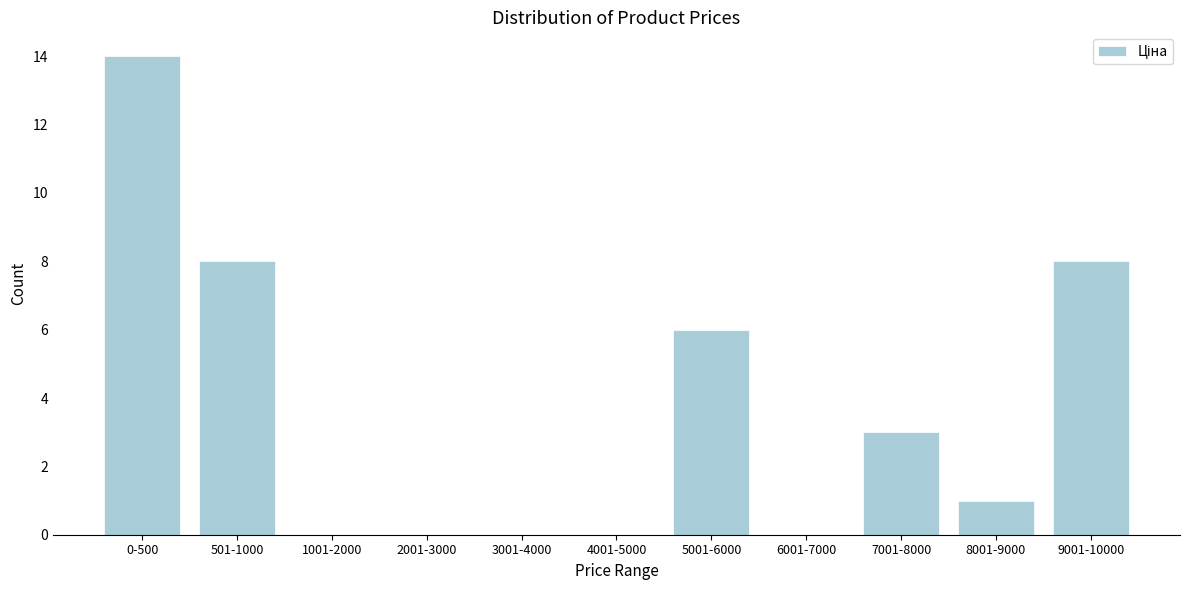

Reading left to right, list all the values displayed in this chart.

0-500=14	501-1000=8	1001-2000=0	2001-3000=0	3001-4000=0	4001-5000=0	5001-6000=6	6001-7000=0	7001-8000=3	8001-9000=1	9001-10000=8